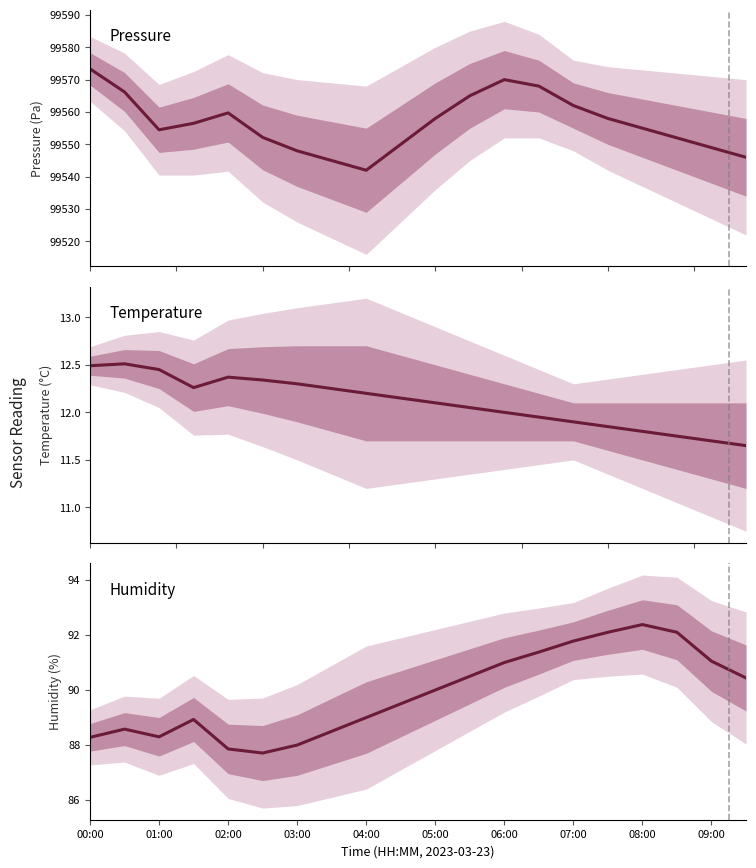

How many data points does each series have?

20